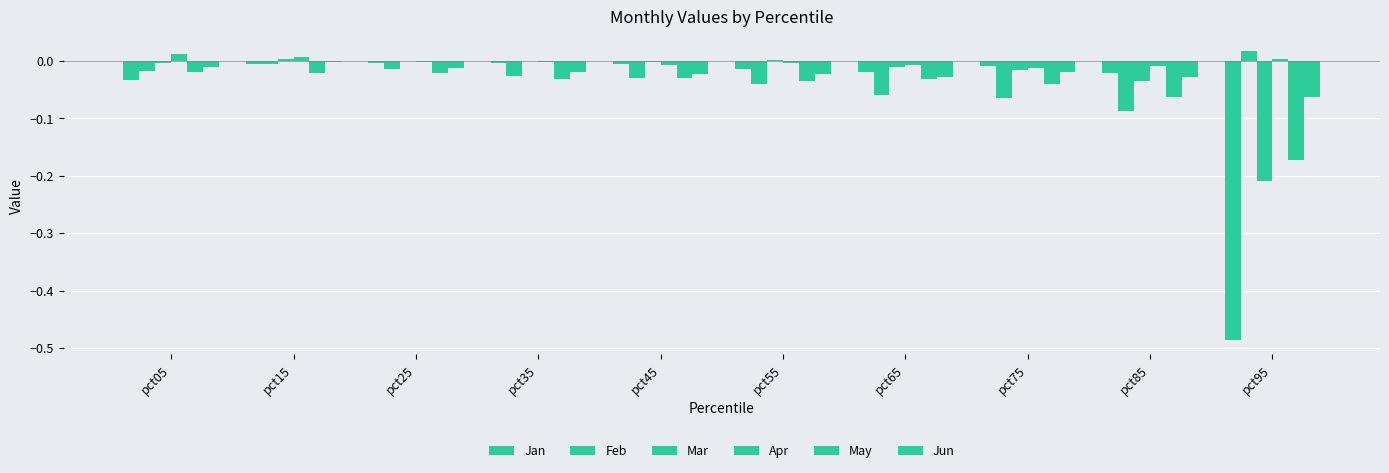

What is the total value across all series at pct55?

-0.1